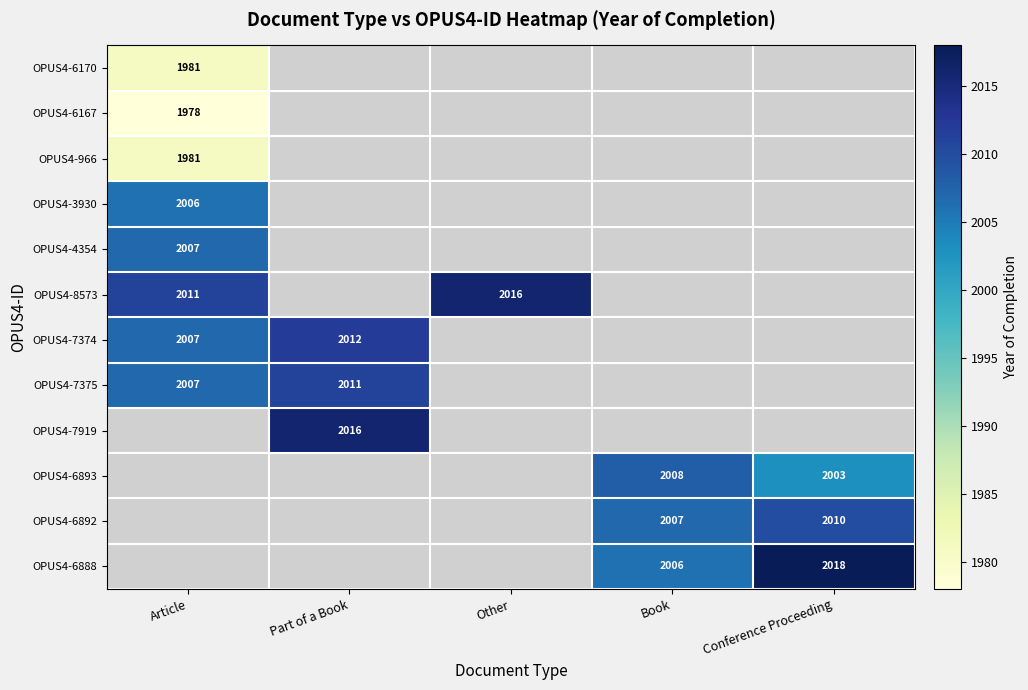

The value of OPUS4-6170 at Article is 1981. True or false?

True